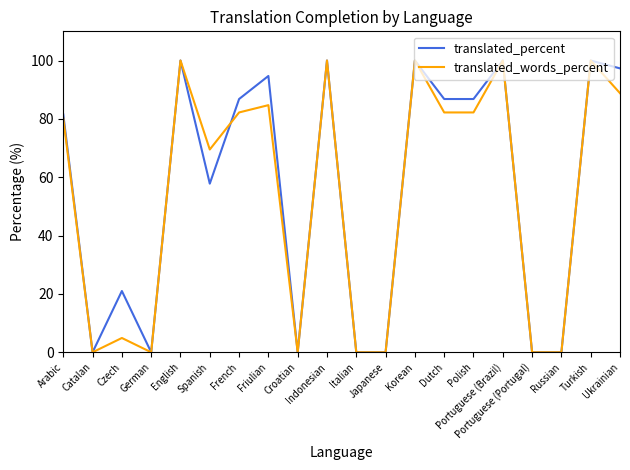

What position from the right is Turkish?

2